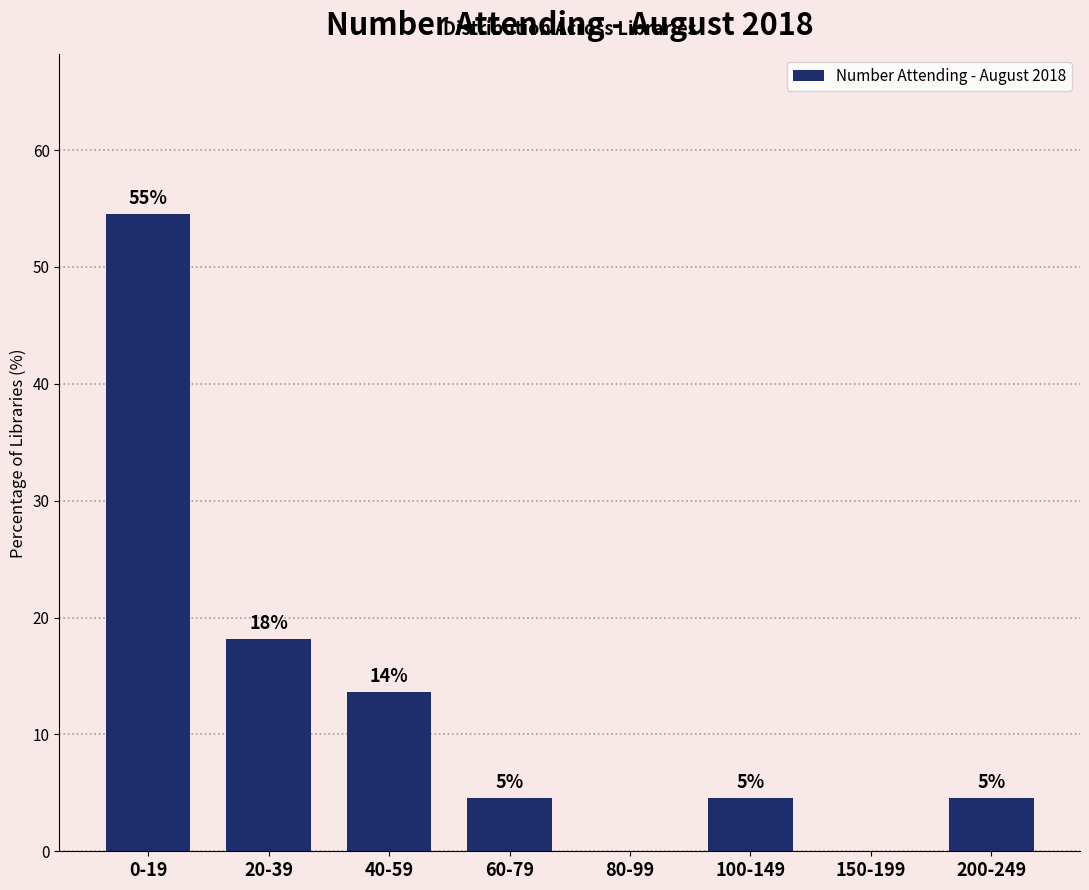

Are the bars horizontal?

No